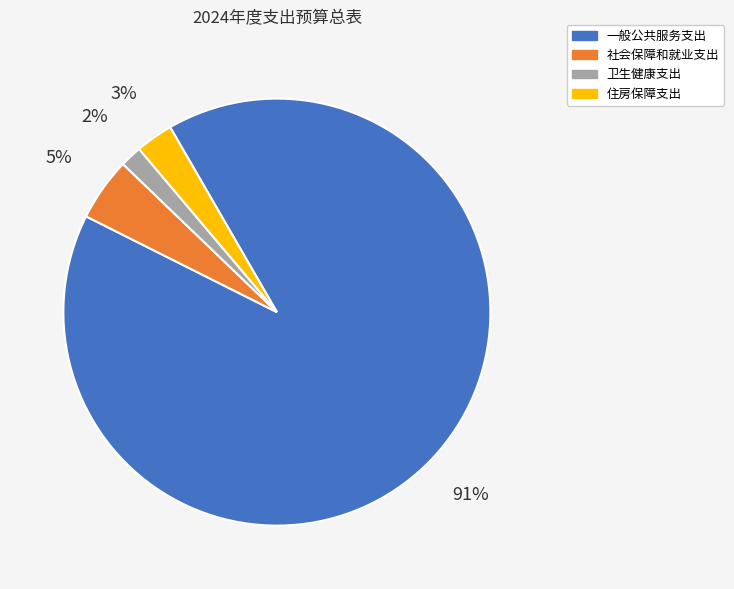

How many segments does this pie chart have?

4